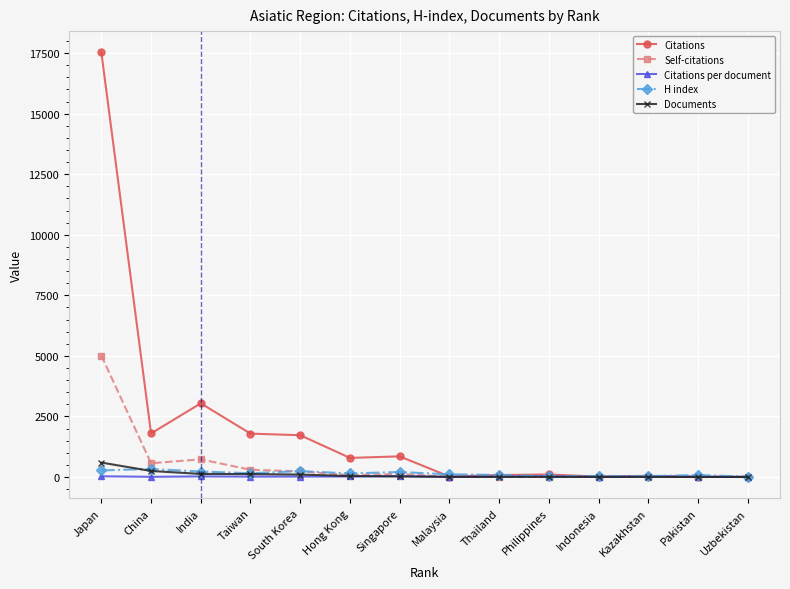

Which series has the largest total across all categories?

Citations